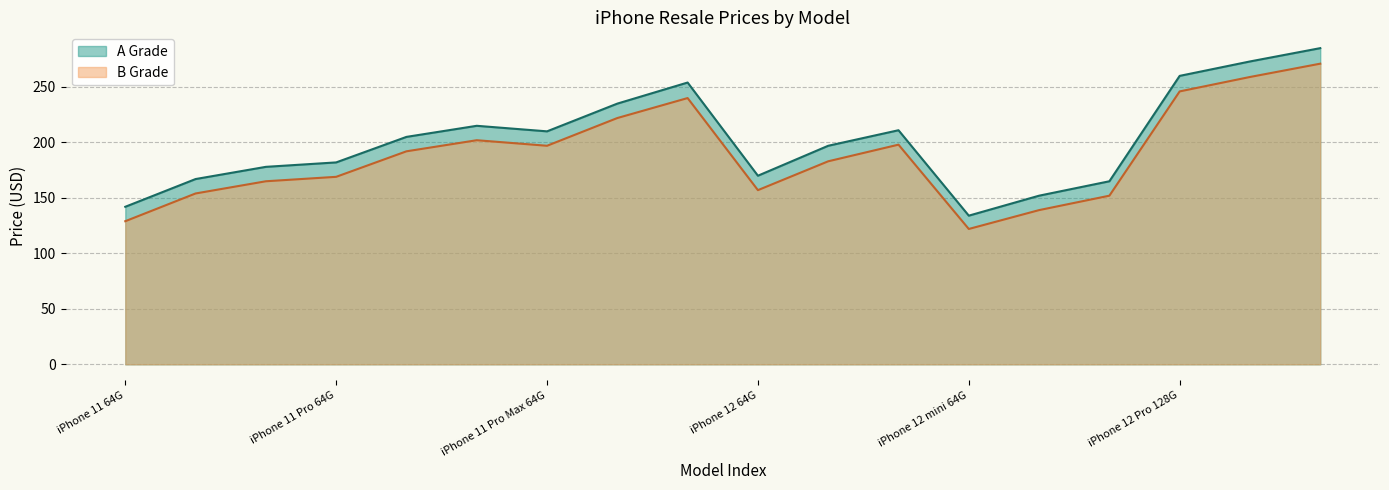

True or false: B Grade and A Grade cross at least once.

False